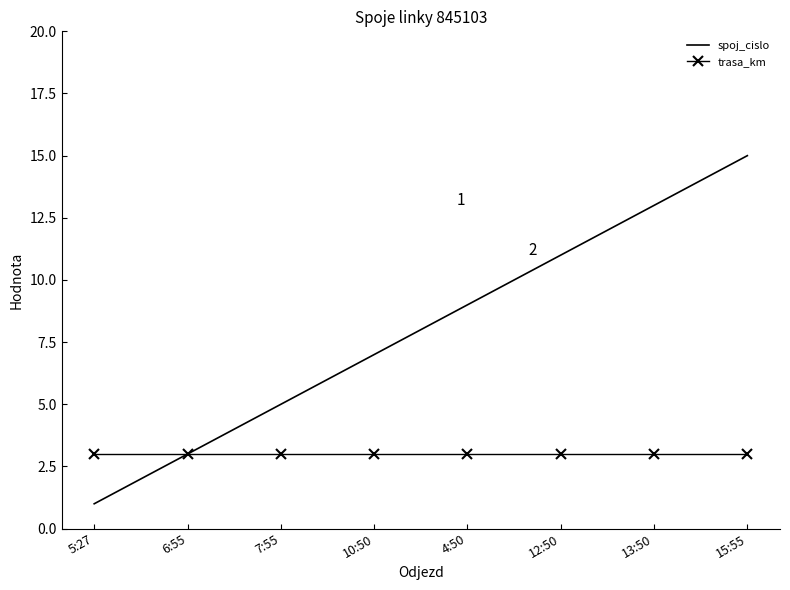

The spoj_cislo series shows 7 at 10:50. True or false?

True